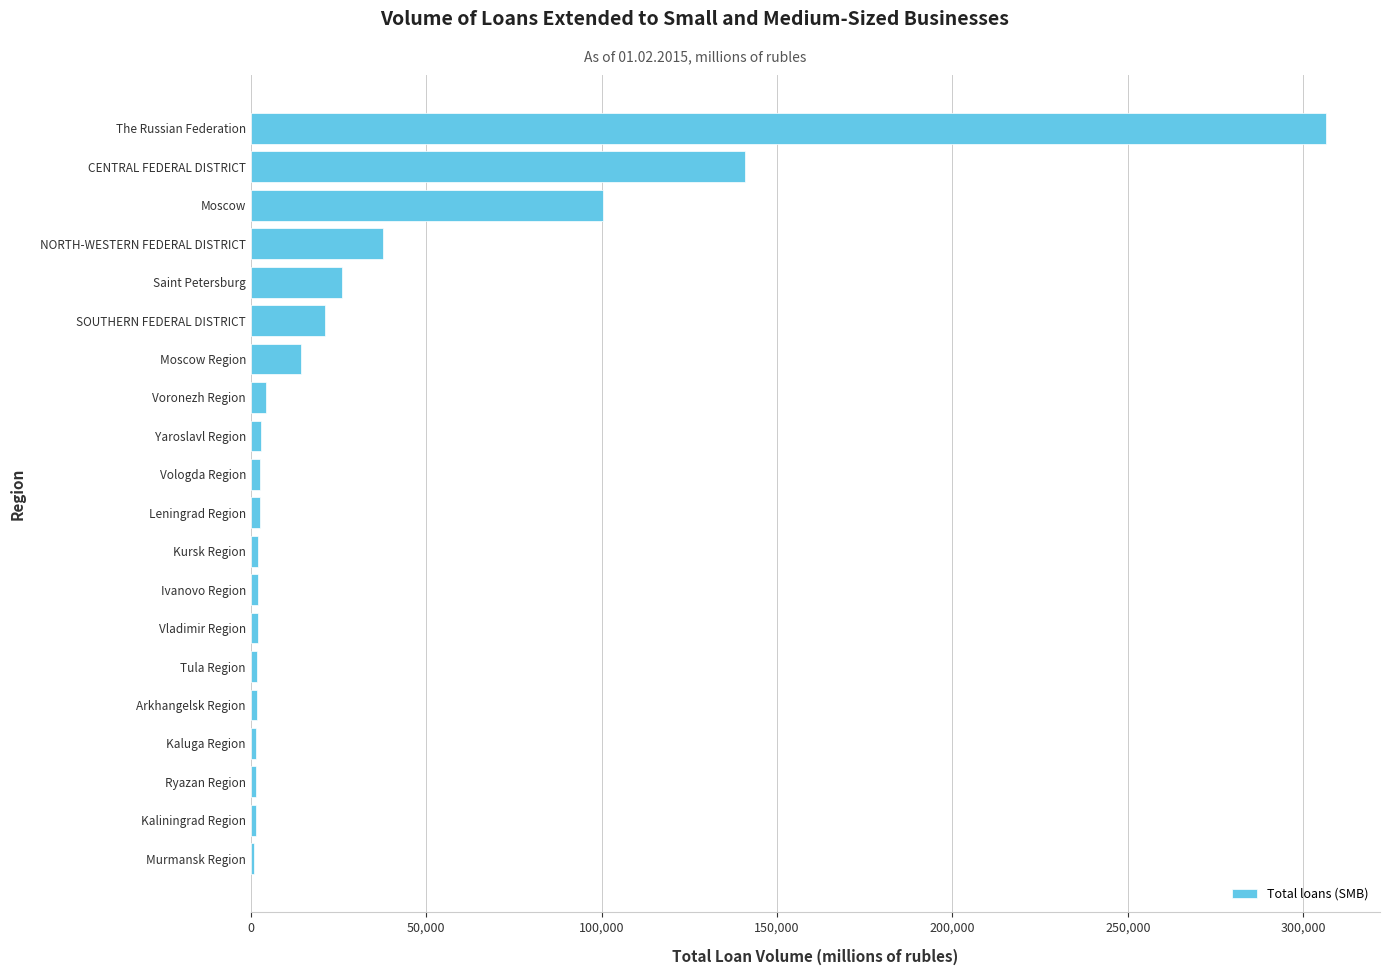

What is the difference between the maximum and second lowest values?

305142